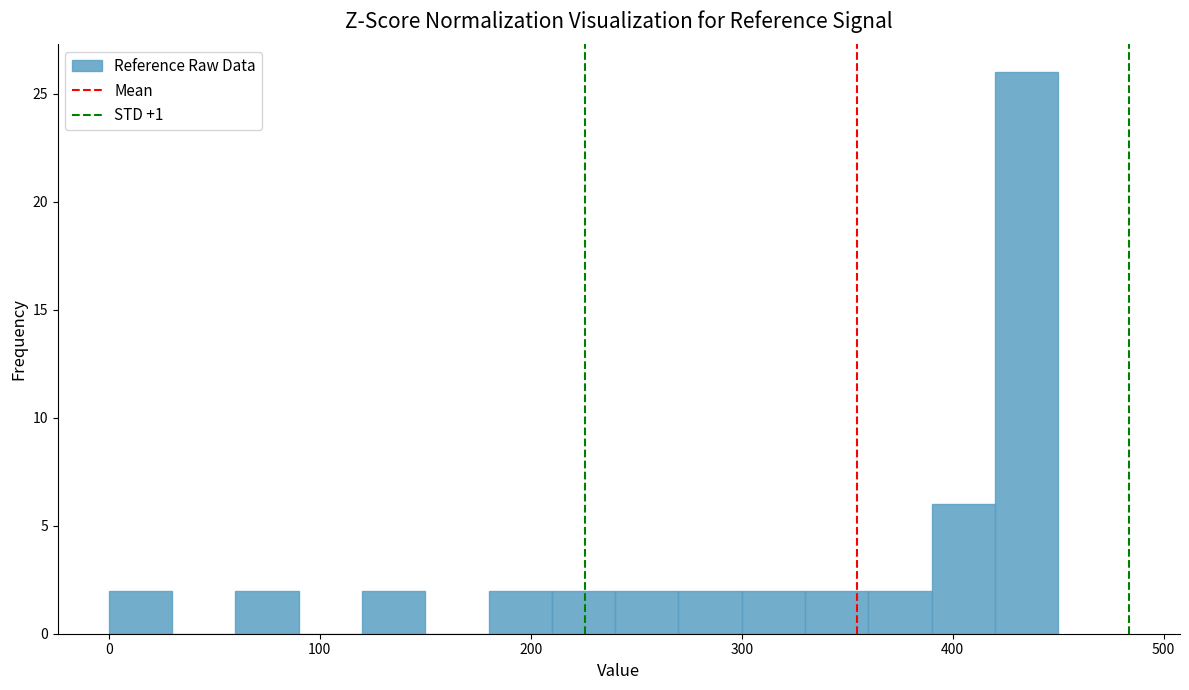

Read against the x-axis, roughly where is the centre of the tallest bar?

440